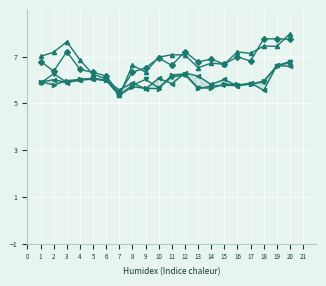

After their last crossing, which series has the higher values: 23:00 - 24:00 or 1:00 - 2:00?

1:00 - 2:00